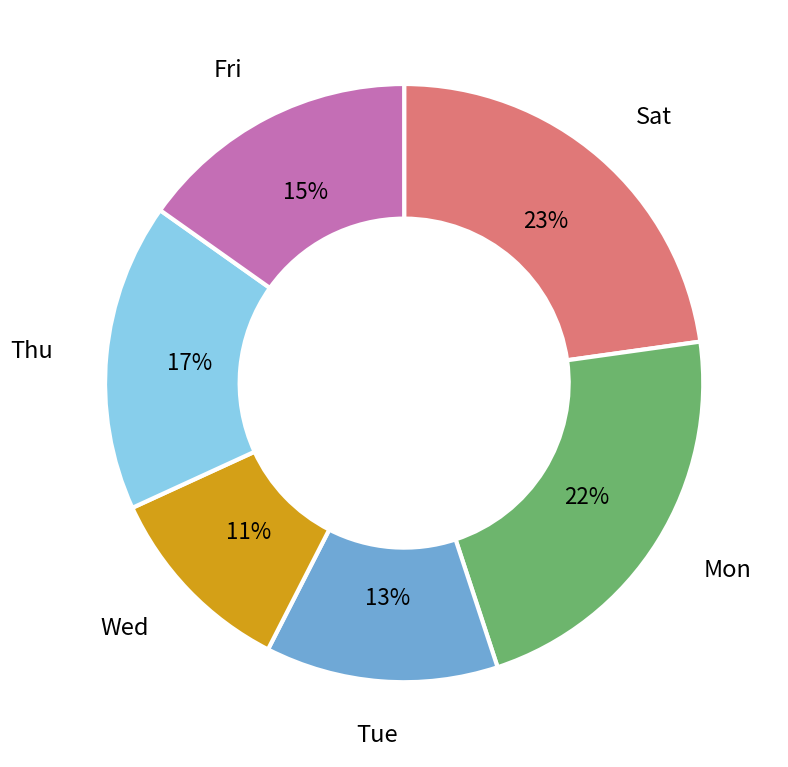

Is there any slice that represents more than half of the pie?

No